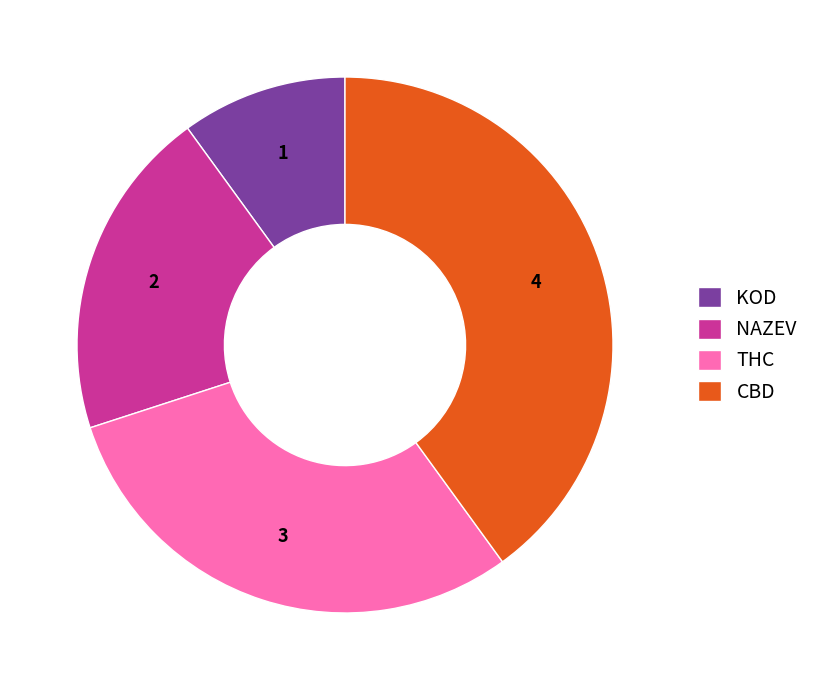

Is the sum of THC and CBD greater than half?

Yes